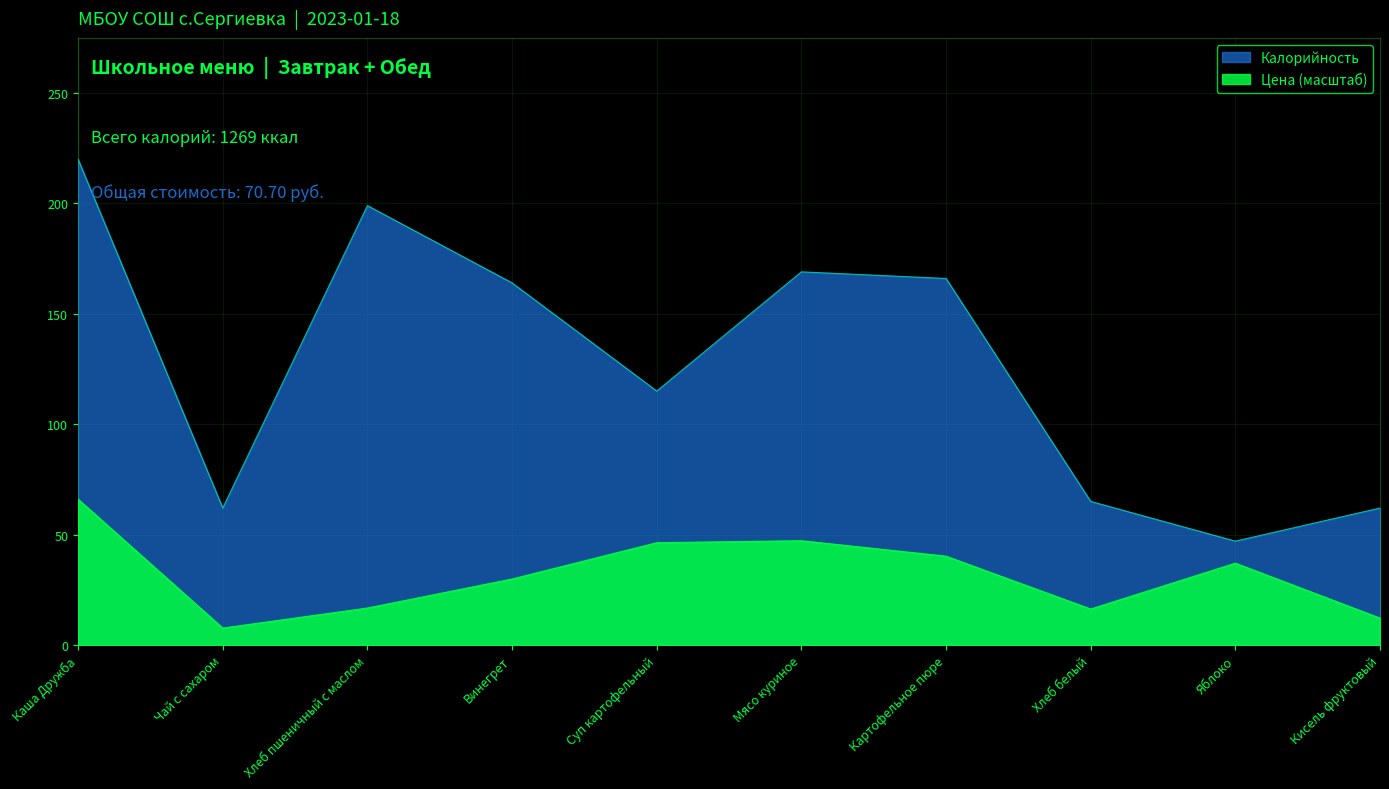

How many data points in Калорийность are above 164?

4